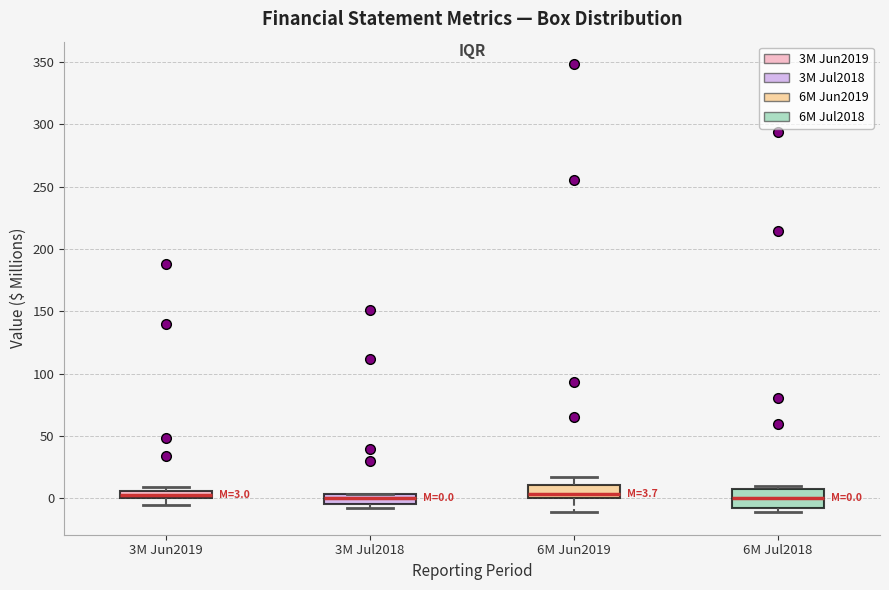

Comparing the boxes themselves (not the whiskers), which one is the tallest?

6M Jul2018